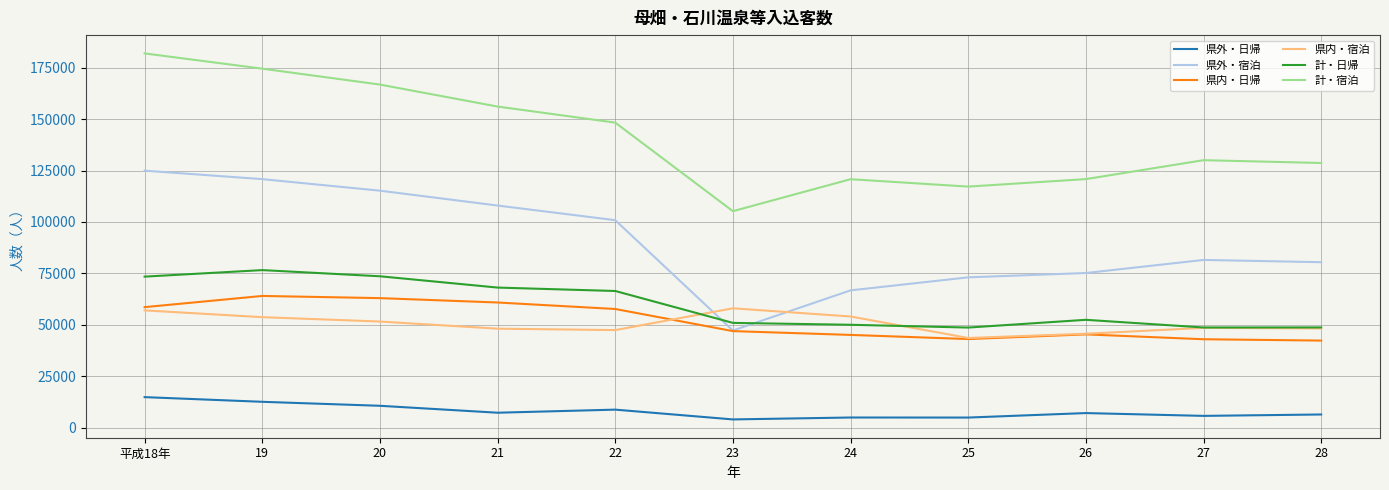

At which category does 県外・宿泊 reach its first local valley?

23